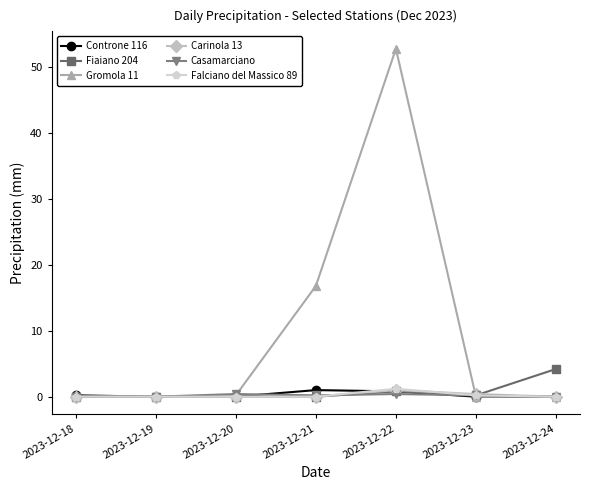

What is the value of the Fiaiano 204 point at the 7th from the left?

4.2